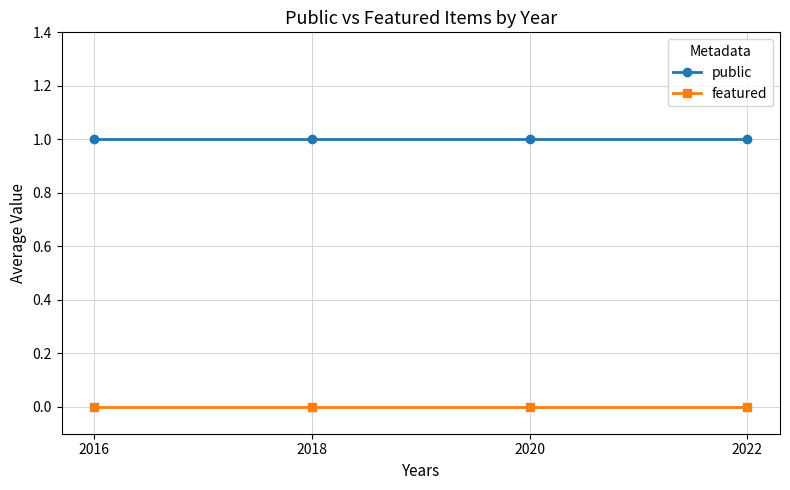

Rank the series by their average value, from lowest to highest.

featured, public